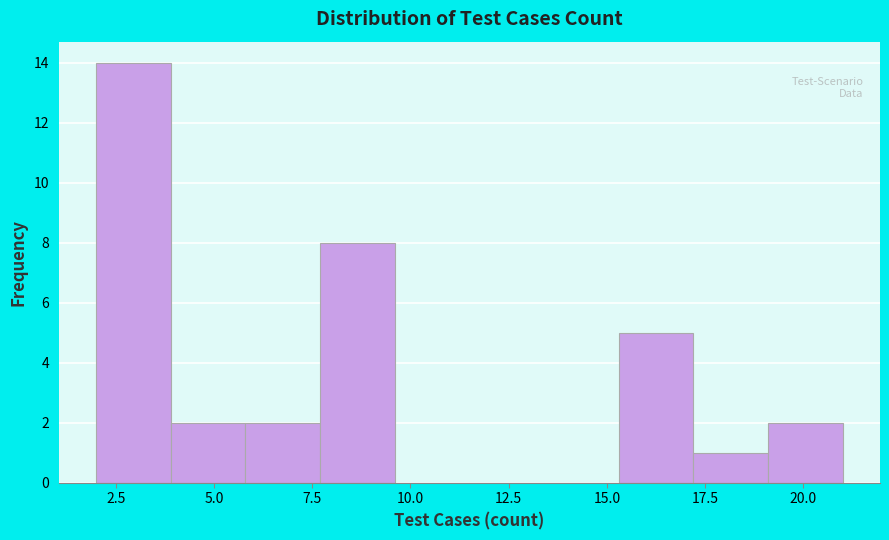

Read against the x-axis, roughly where is the centre of the tallest bar?

3.0